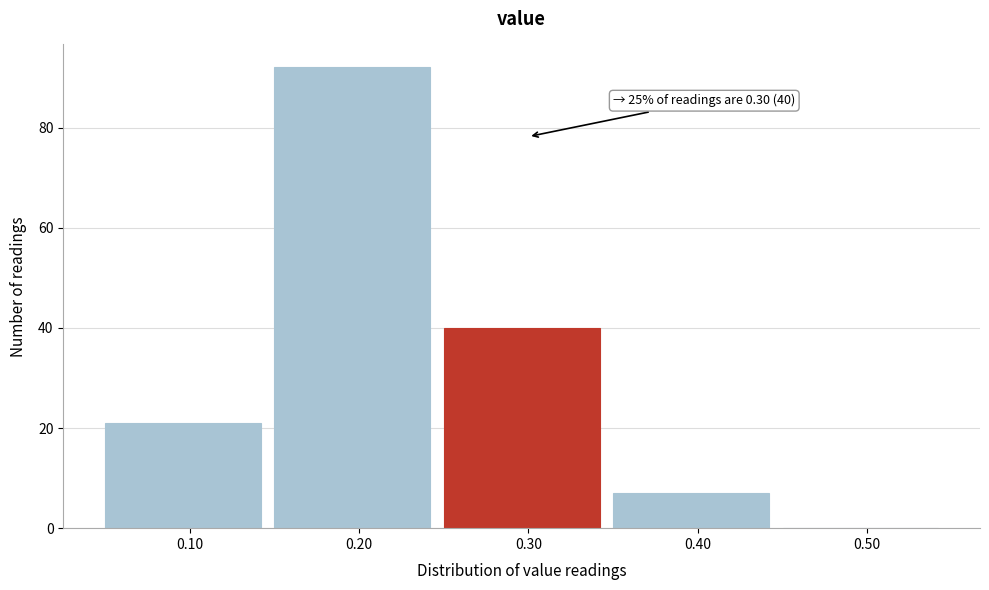

Over which range of the x-axis is the bar tallest?

0.15 to 0.25